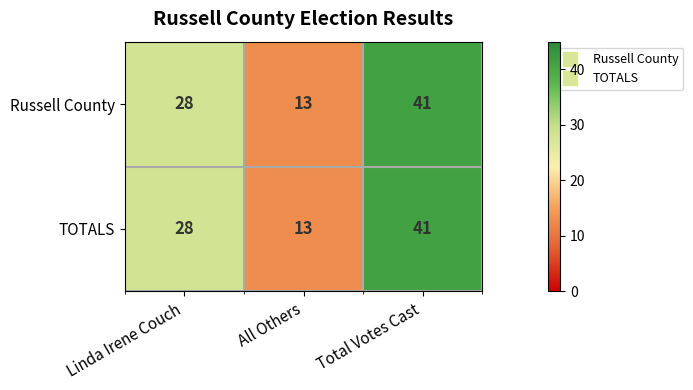

What is the average value of the Russell County series?

27